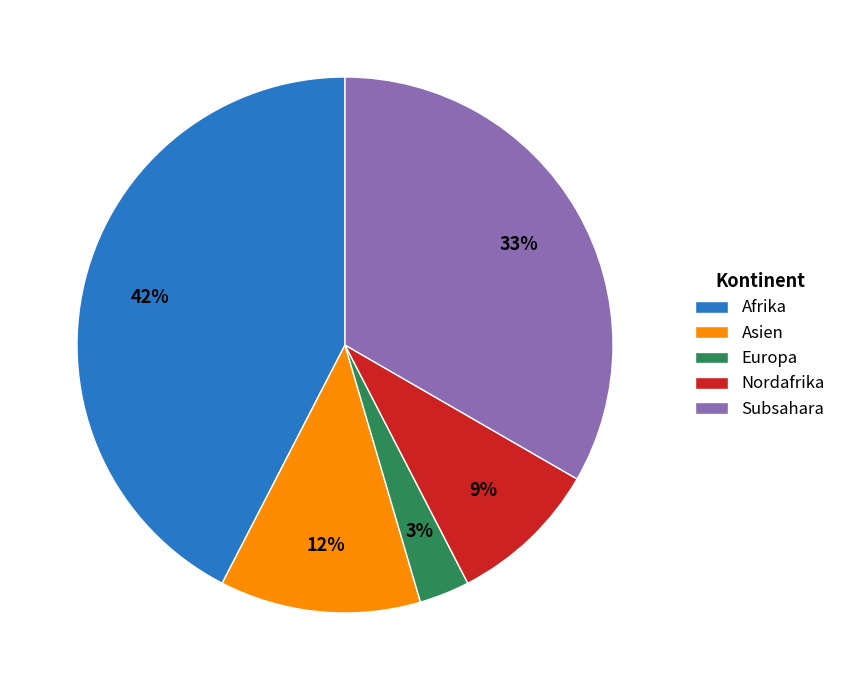

Do Asien and Subsahara together represent more than half of the pie?

No